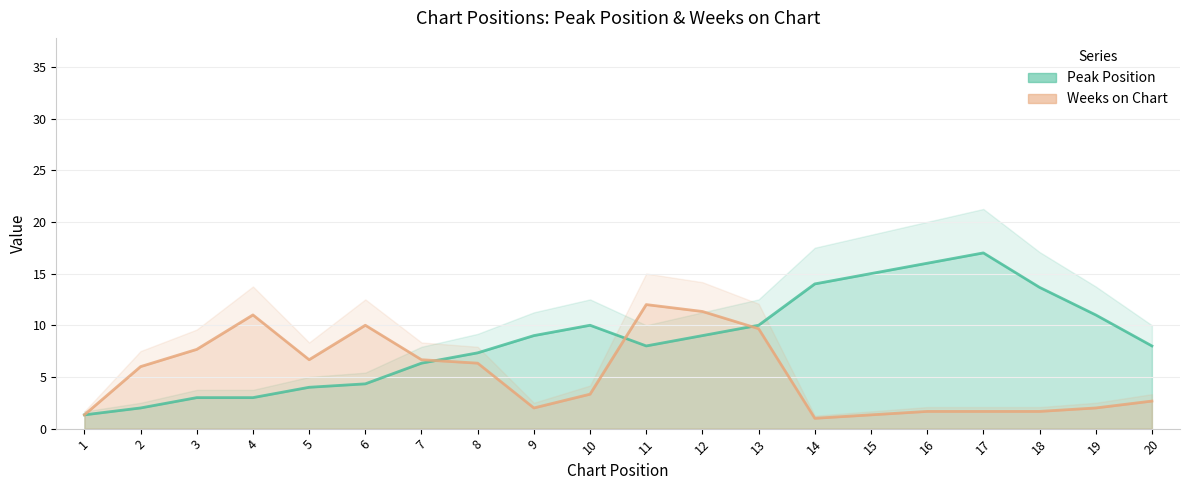

Is it true that Peak Position equals 2 at 2?

True